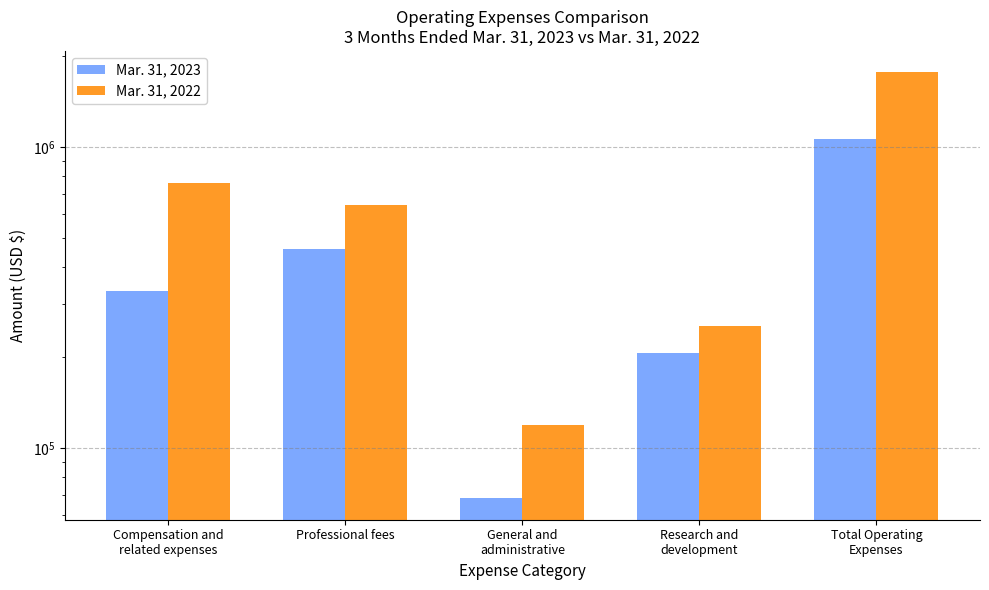

Which category has the highest value across all series?

Total Operating
Expenses